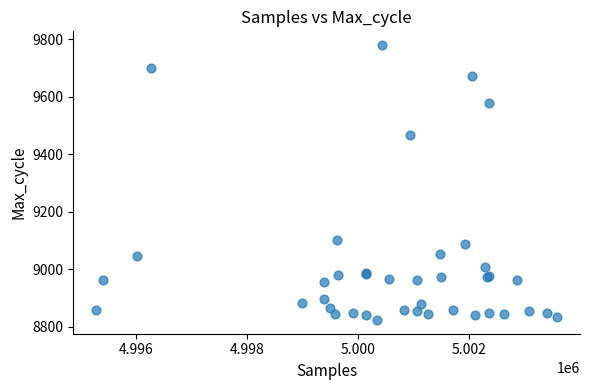

What Y value in the scatter plot is closest to 9301?

9466